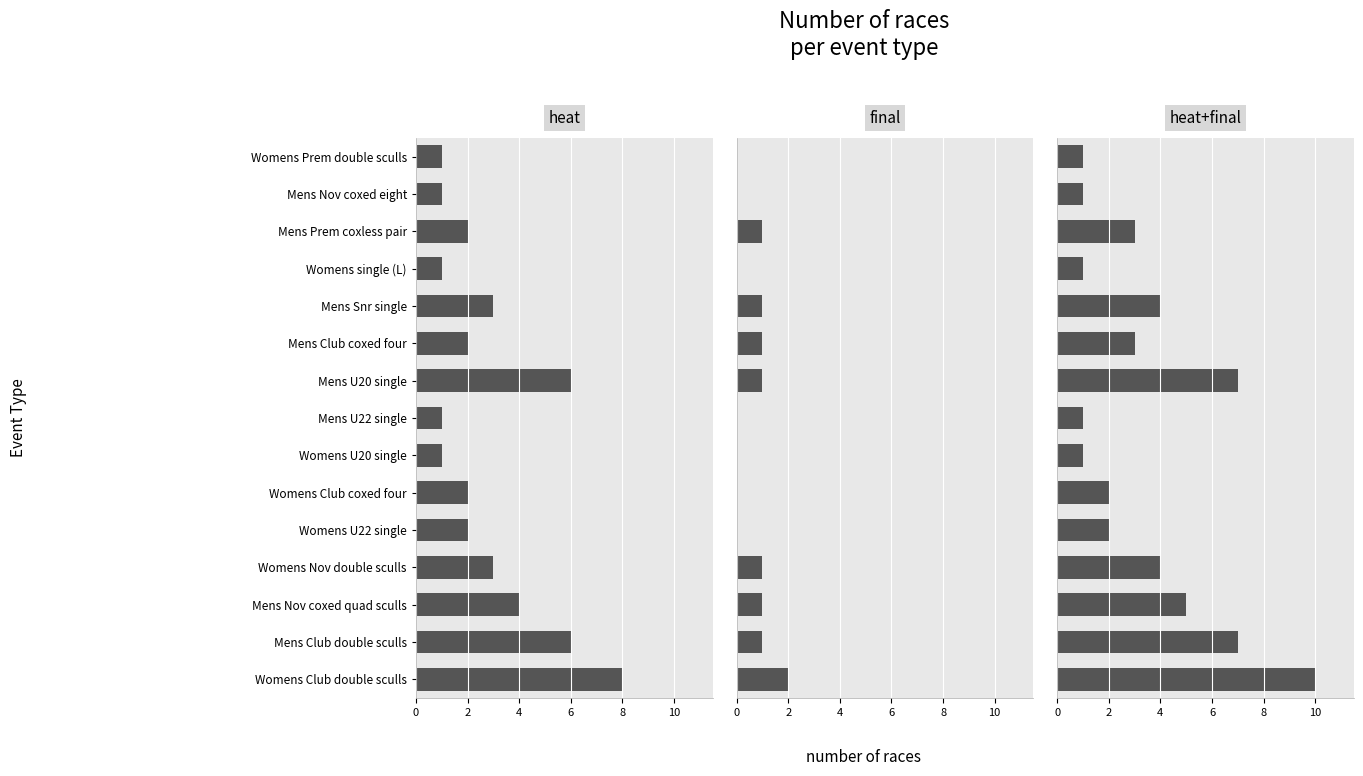

What is the maximum value for heat+final?

10